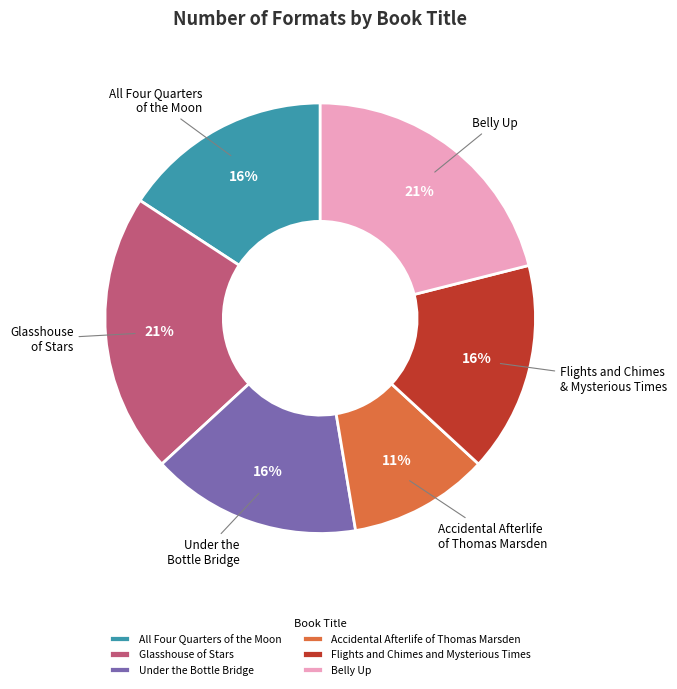

The Glasshouse of Stars slice represents 26% of the pie. True or false?

False